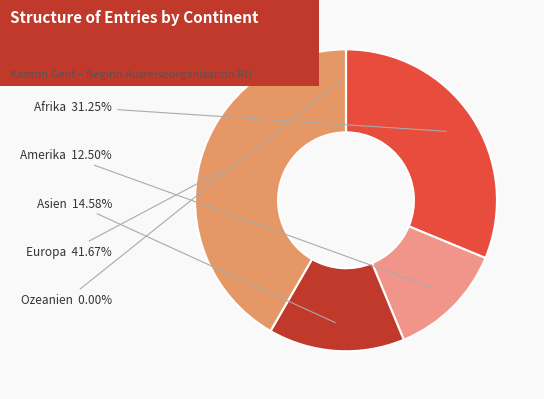

To the nearest percent, what portion does Asien represent?

15%